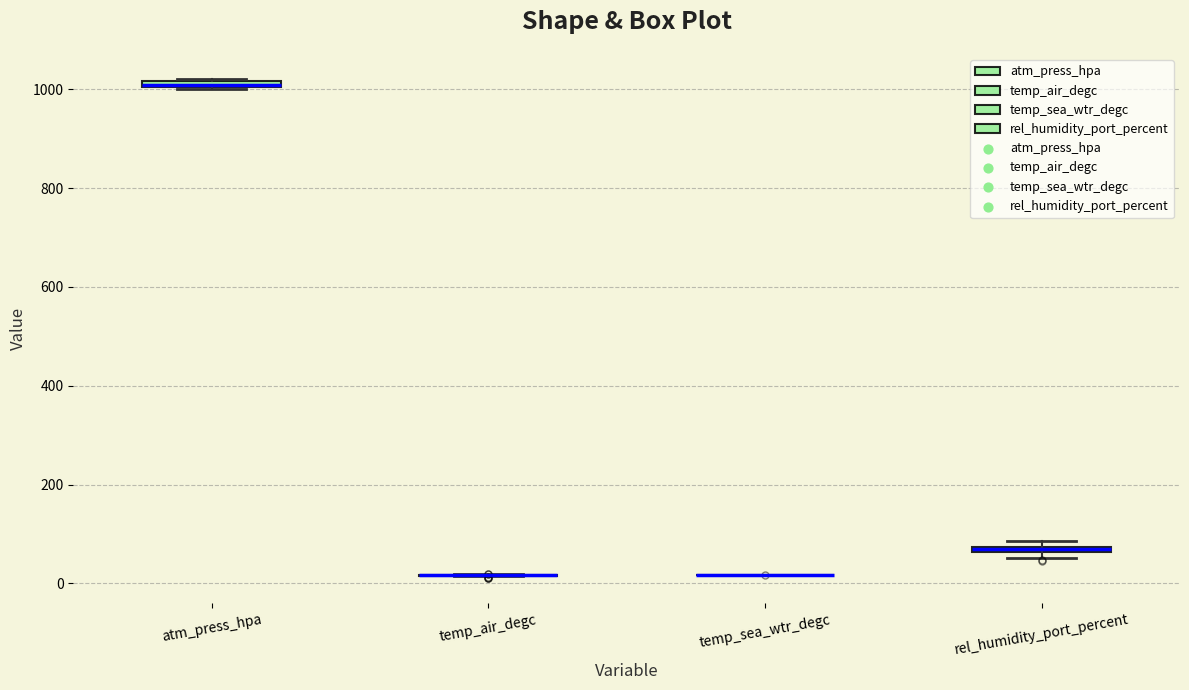

Where is the upper edge of the box for atm_press_hpa on the y-axis? The values are not printed on the chart, so give them approximately, as read against the axis.

1020